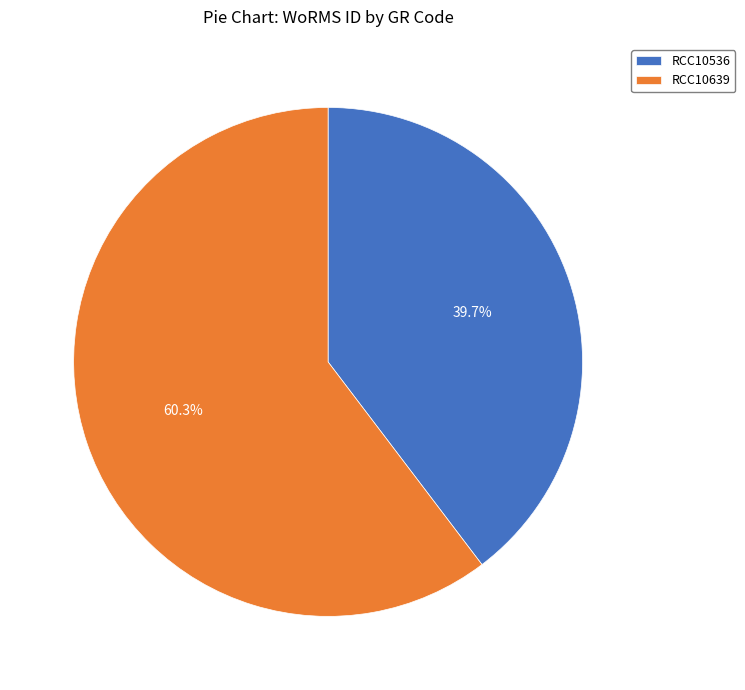

What percentage is the RCC10536 slice, to the nearest percent?

40%